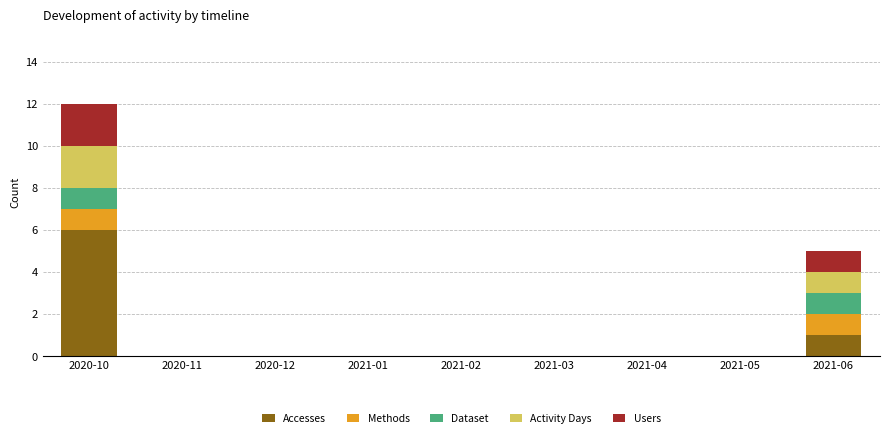

What is the sum of all Accesses values?

7